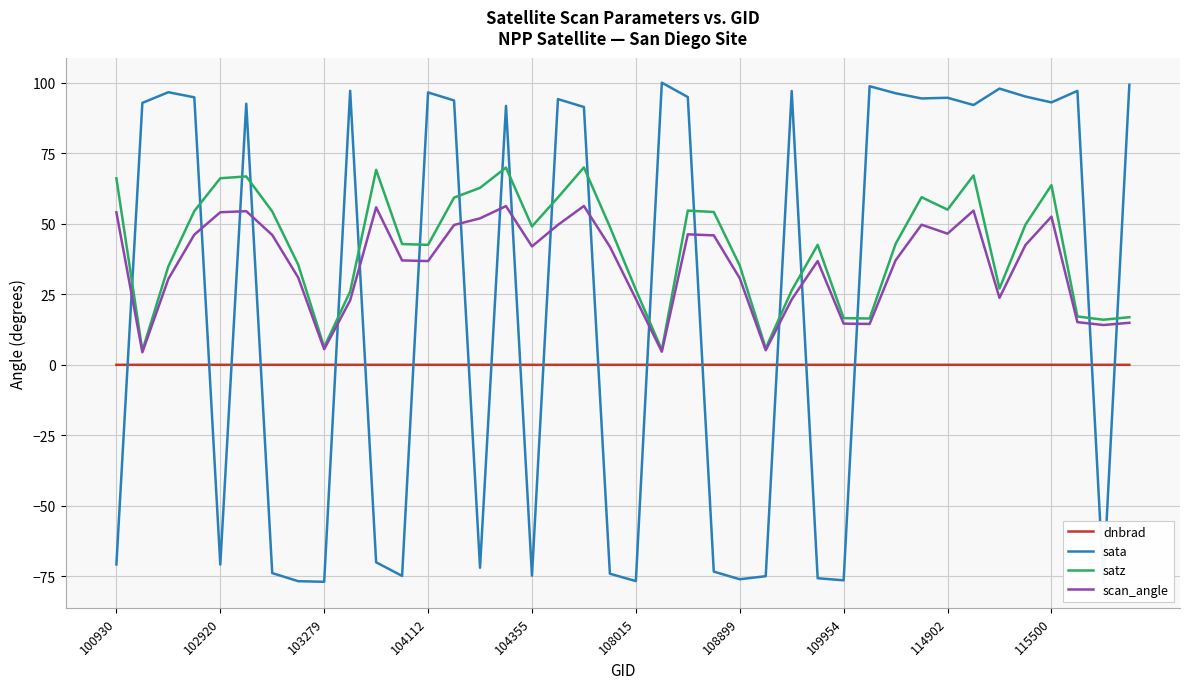

How many values in the sata series are below 92?

19